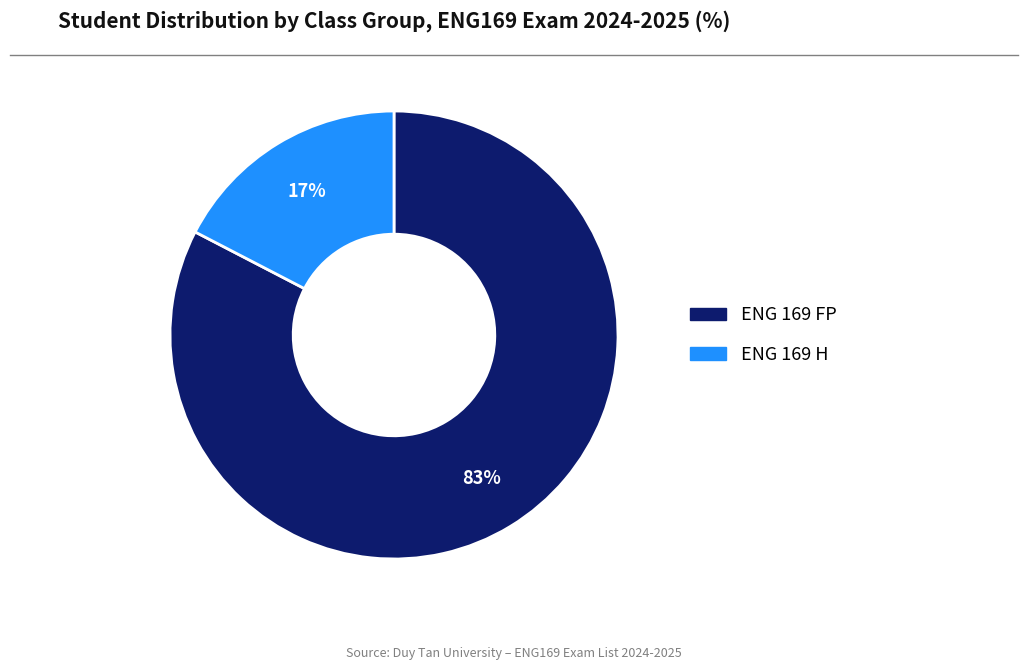

To the nearest percent, what is the average slice percentage?

50%